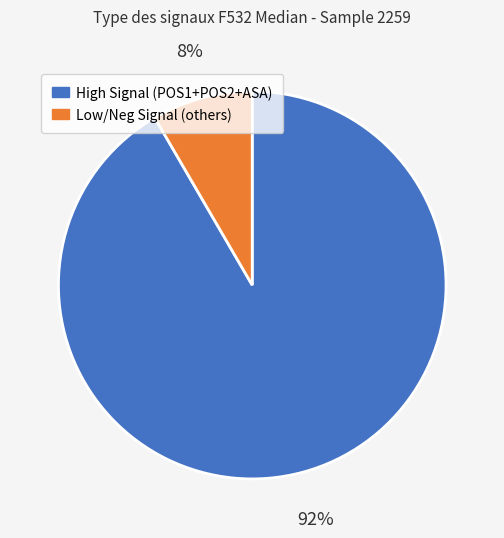

Does any single category account for the majority?

Yes